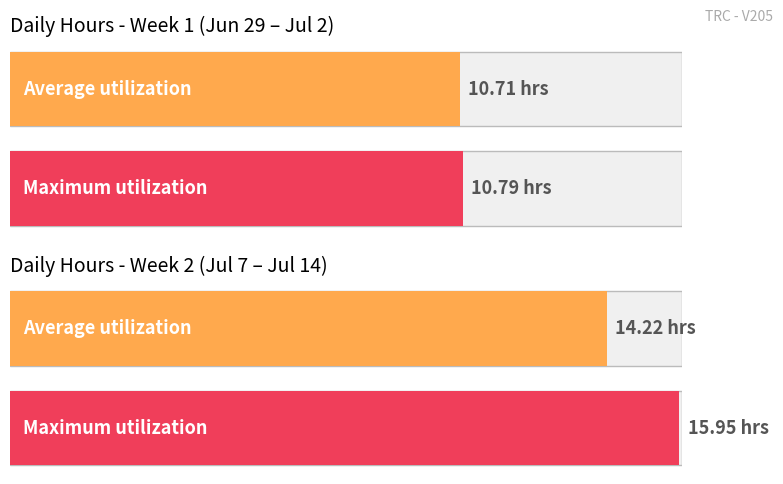

Are the bars horizontal?

Yes